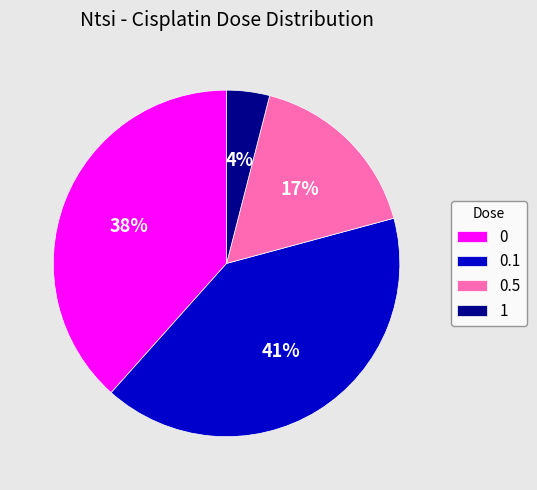

To the nearest percent, what is the difference between the 0.5 and 1 slice percentages?

13%